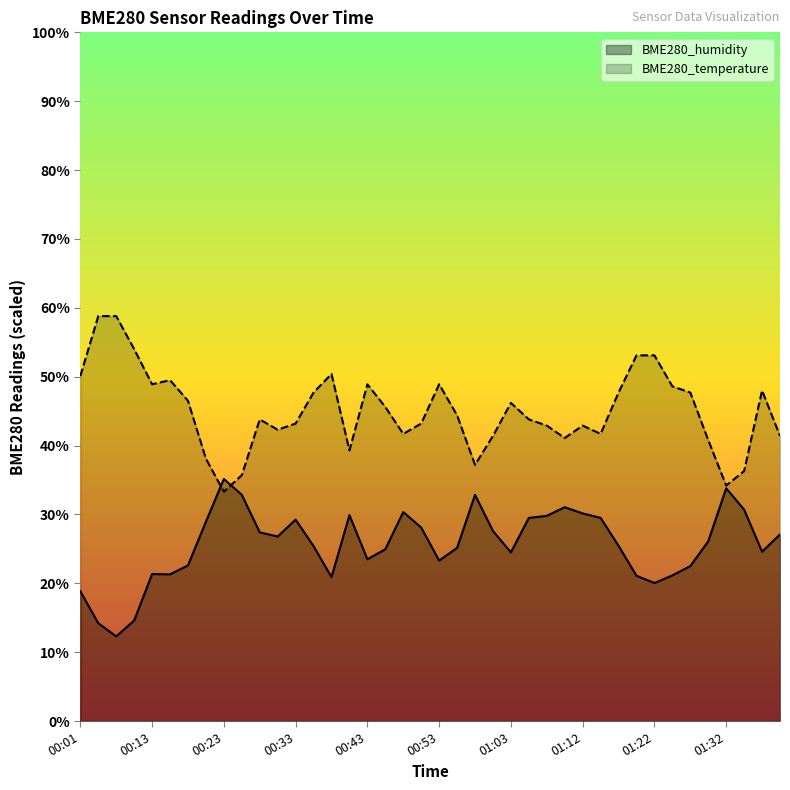

True or false: BME280_humidity and BME280_temperature intersect in this chart.

True